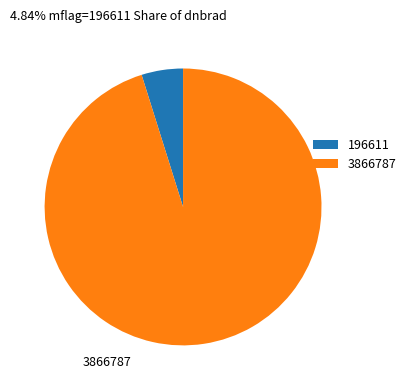

Which category has the smallest portion of the pie?

196611